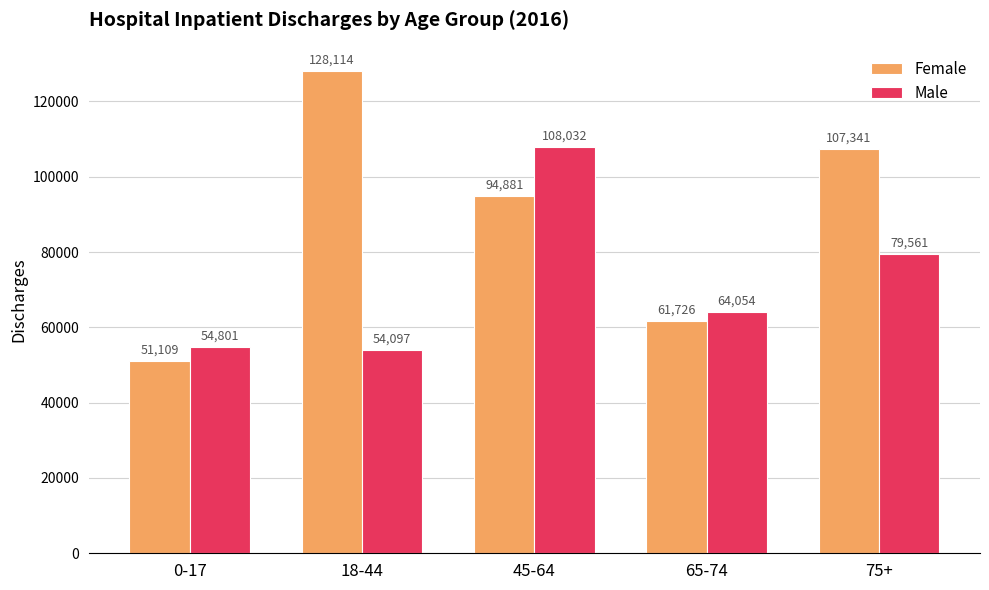

The value of Male at 0-17 is 54801. True or false?

True